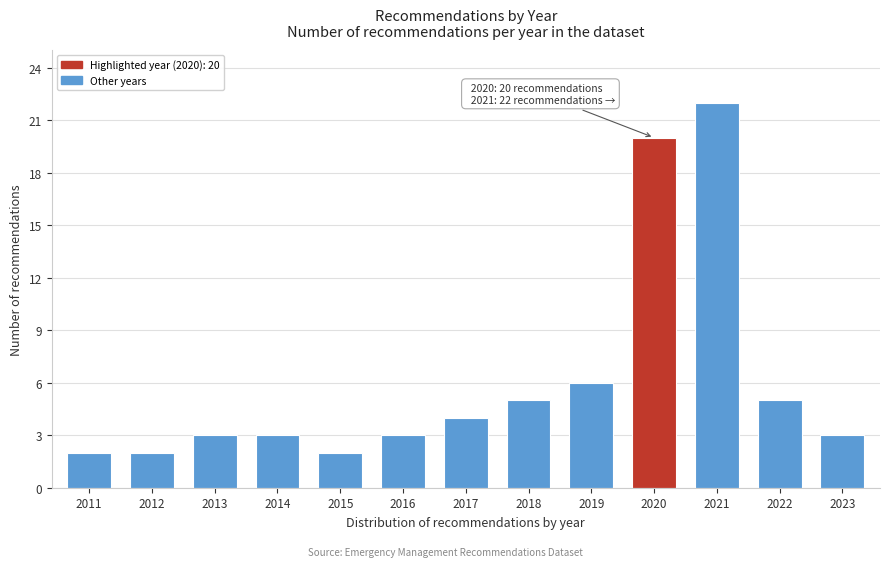

Reading right to left, list all the values displayed in this chart.

3	5	22	20	6	5	4	3	2	3	3	2	2